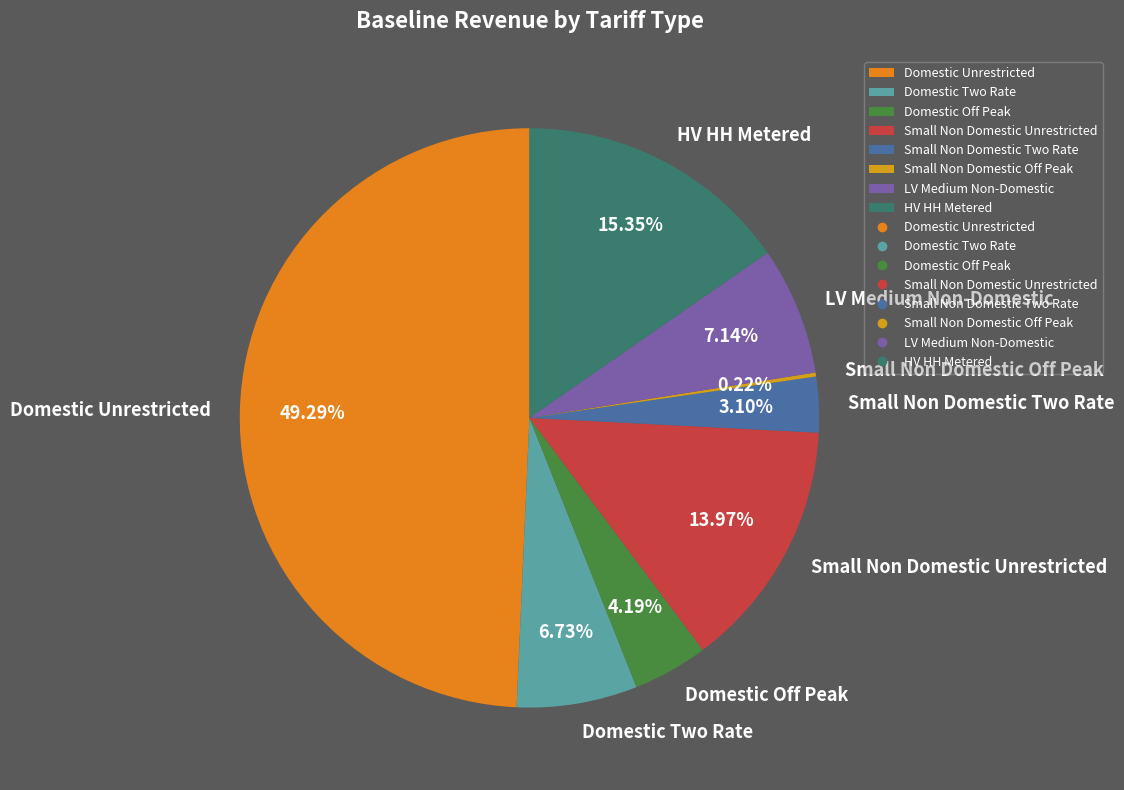

Which slice is the largest?

Domestic Unrestricted